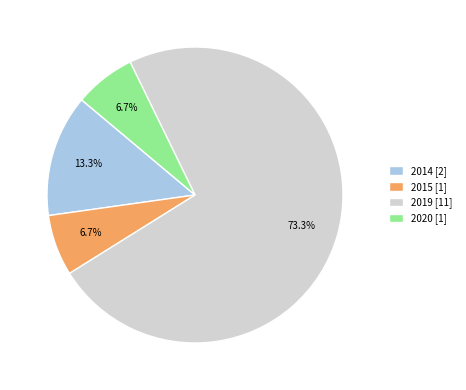

Count the number of slices in the pie.

4